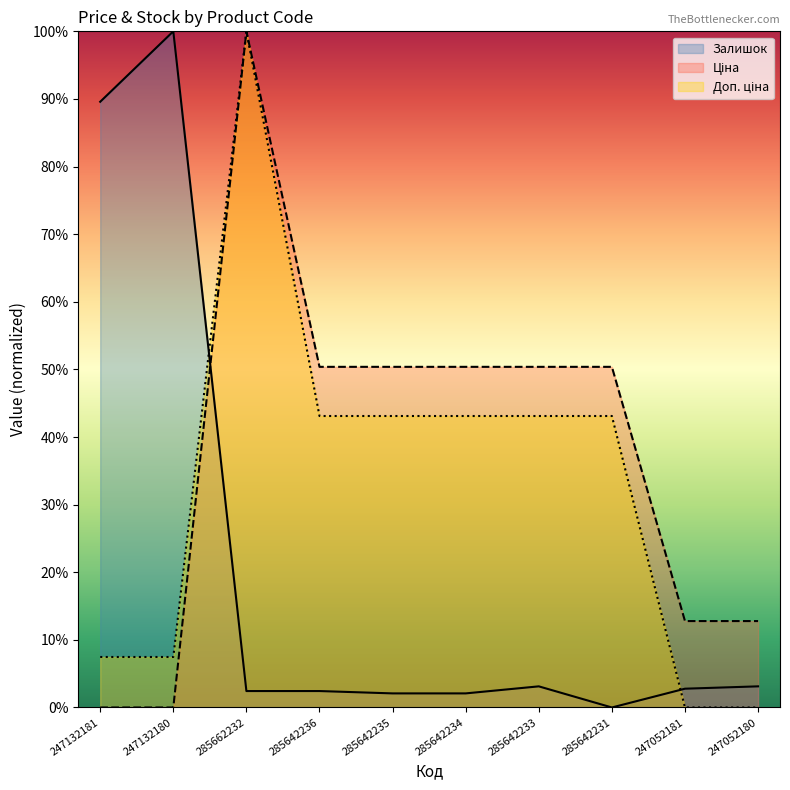

Does the chart have visible grid lines?

No